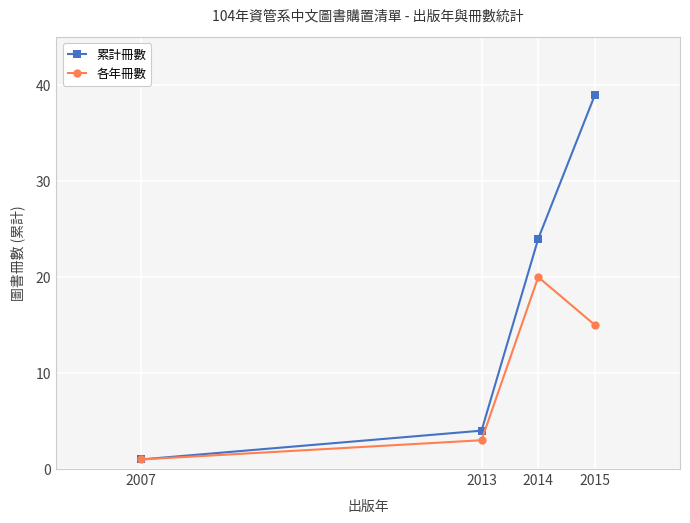

What is the spread (max minus min) of values at 2014?

4